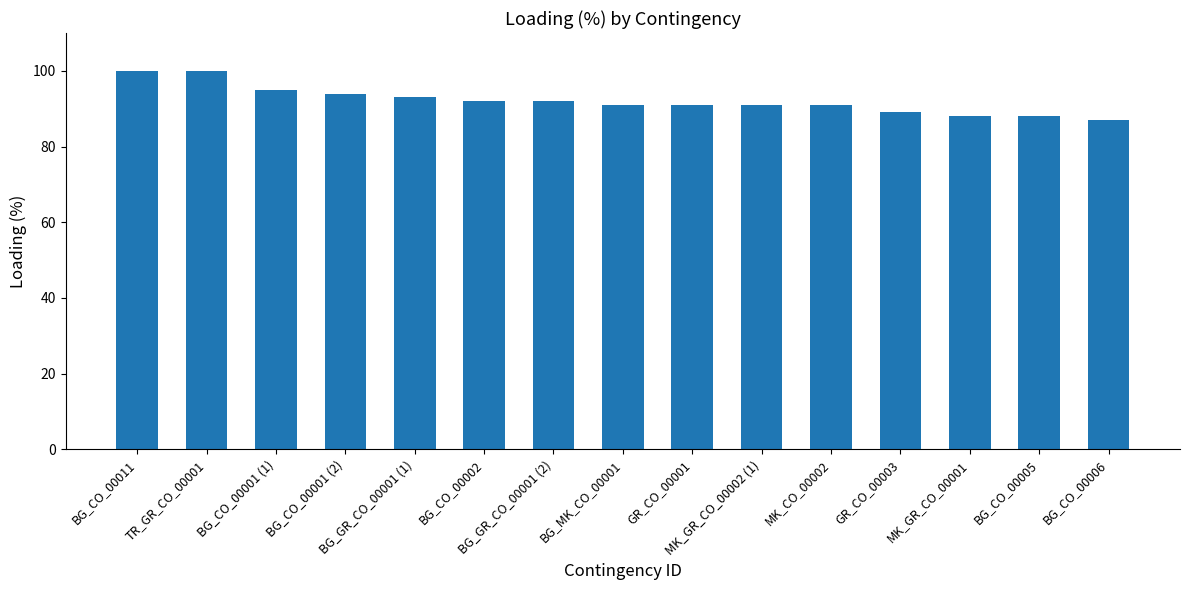

At which category does the chart reach its minimum across all series?

BG_CO_00006